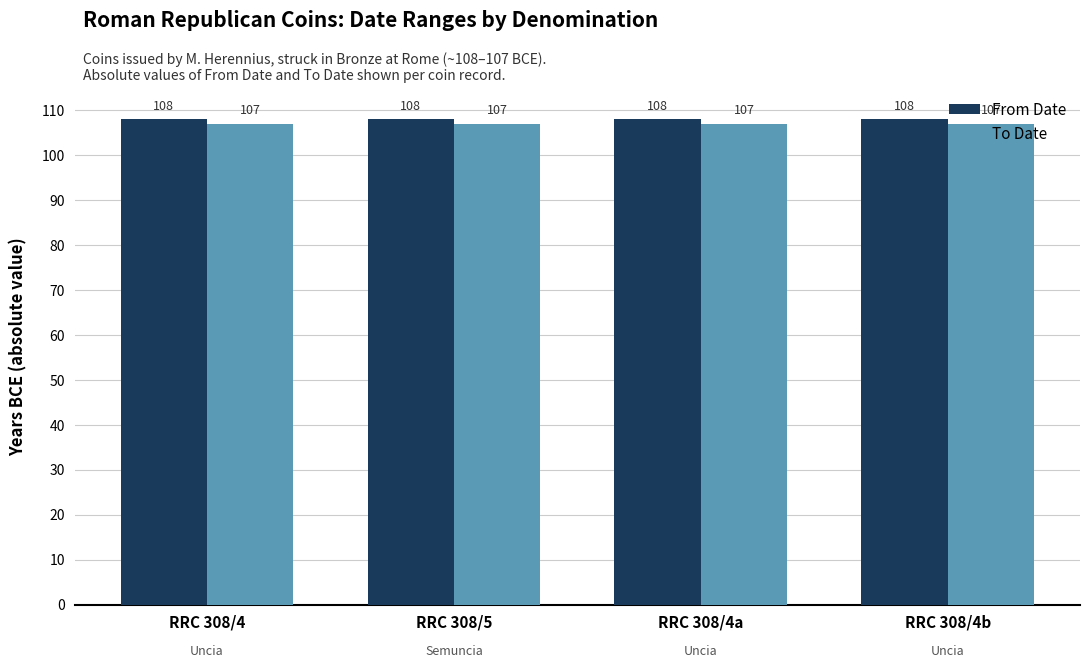

Reading right to left, transcribe all the data shown in this chart.

From Date: RRC 308/4b=108	RRC 308/4a=108	RRC 308/5=108	RRC 308/4=108
To Date: RRC 308/4b=107	RRC 308/4a=107	RRC 308/5=107	RRC 308/4=107